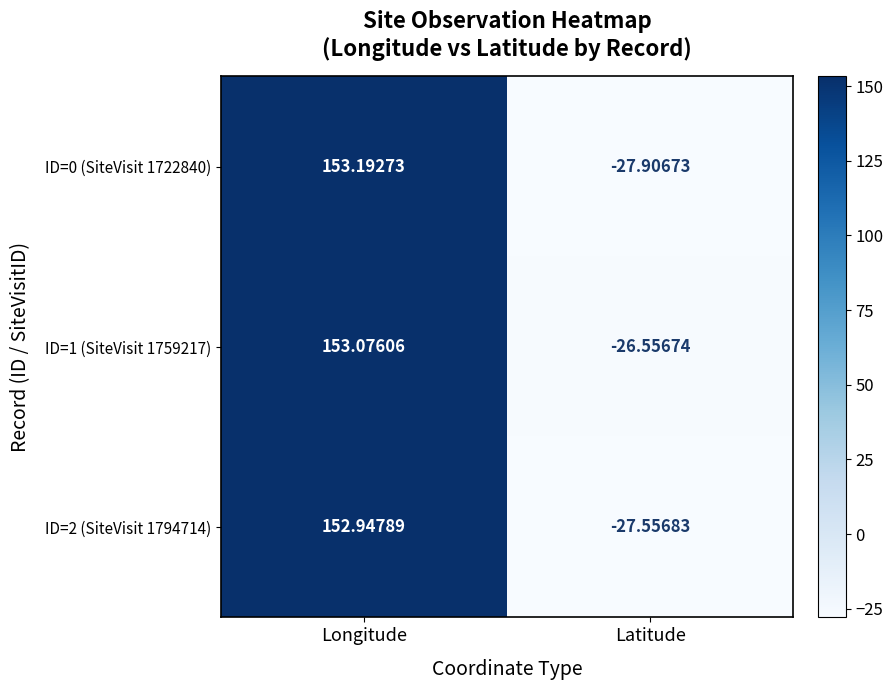

How many positive values does the ID=0 (SiteVisit 1722840) series have?

1